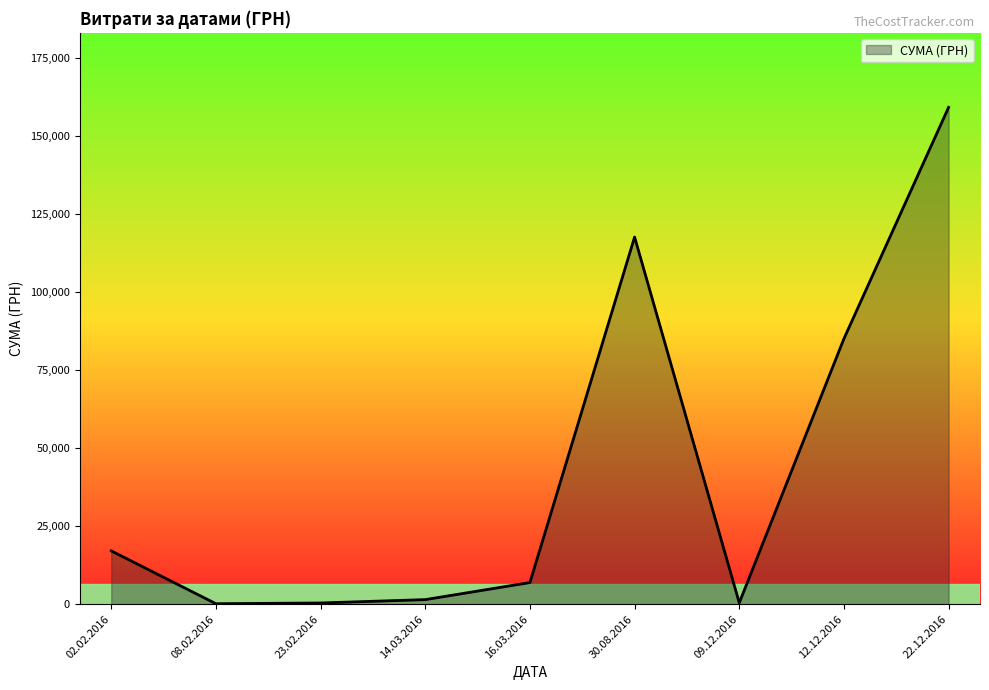

What is the difference between the values at 16.03.2016 and 02.02.2016?

10146.1